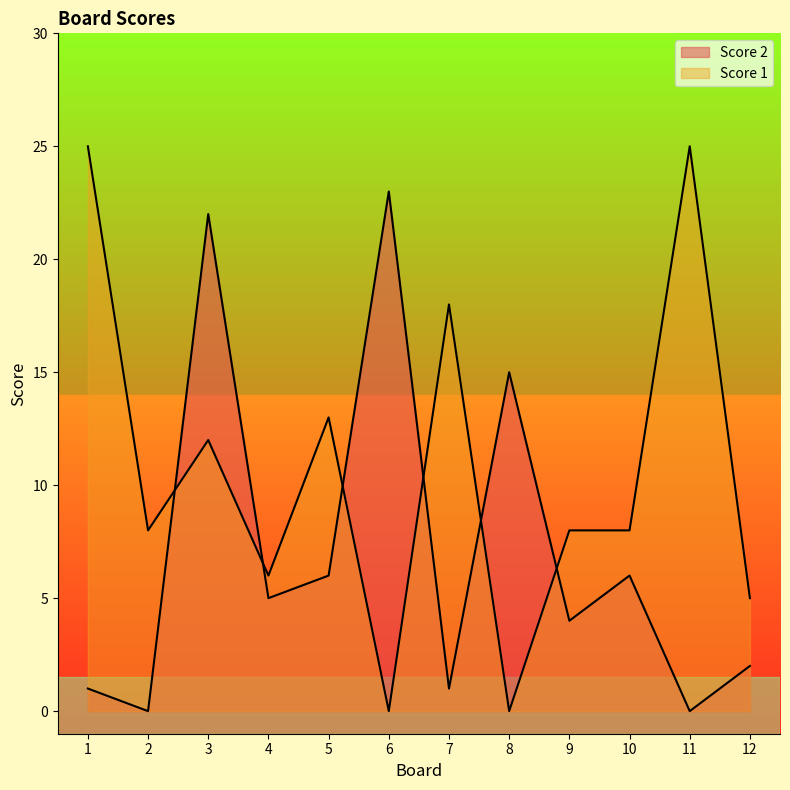

At which label does Score 1 reach its peak?

1